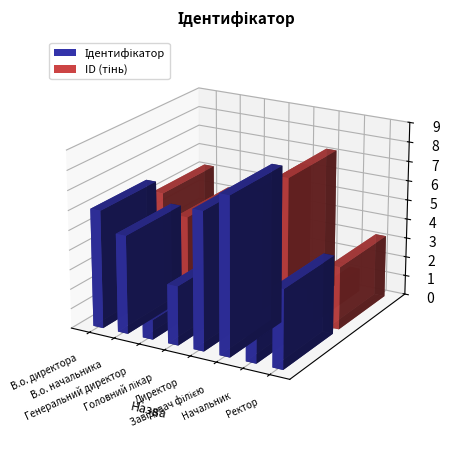

How many values are between 3 and 7?

5